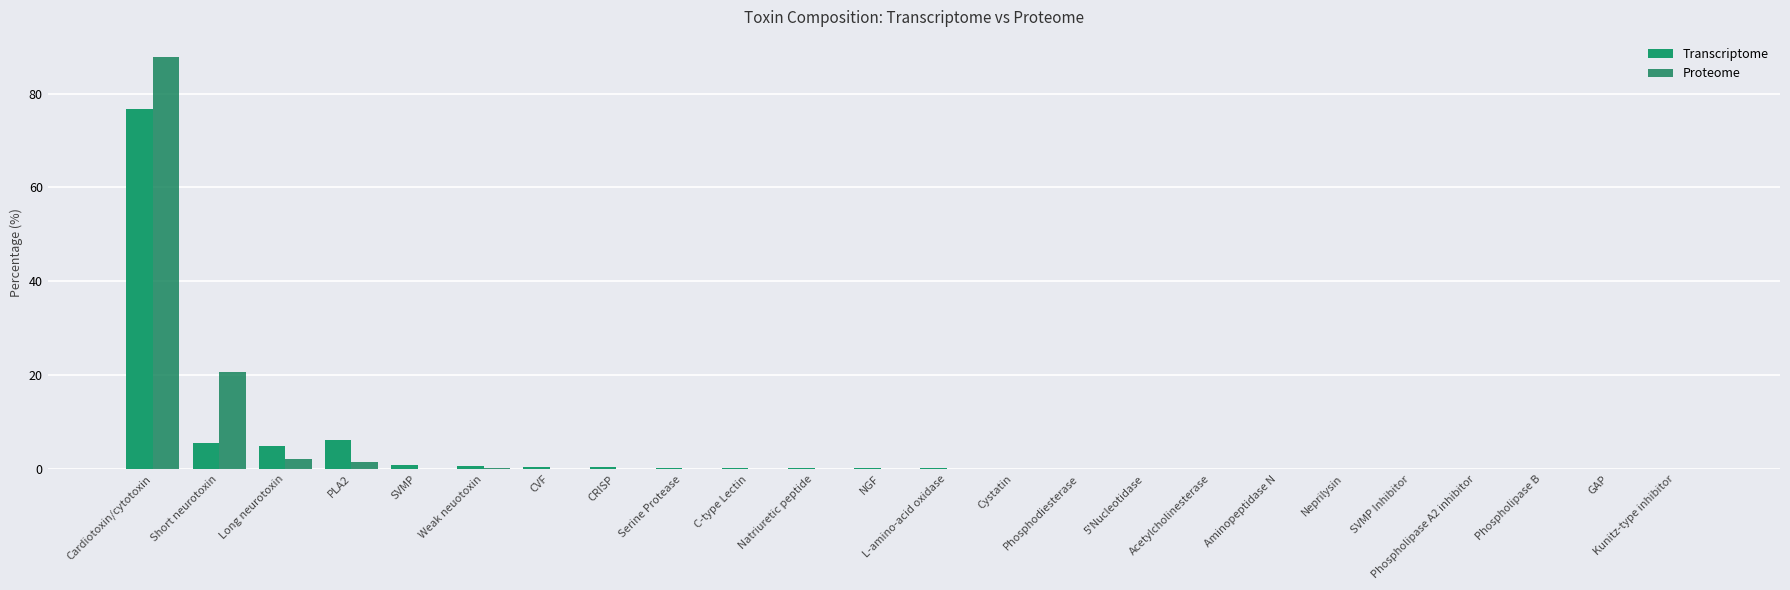

At which category is the sum across all series the highest?

Cardiotoxin/cytotoxin